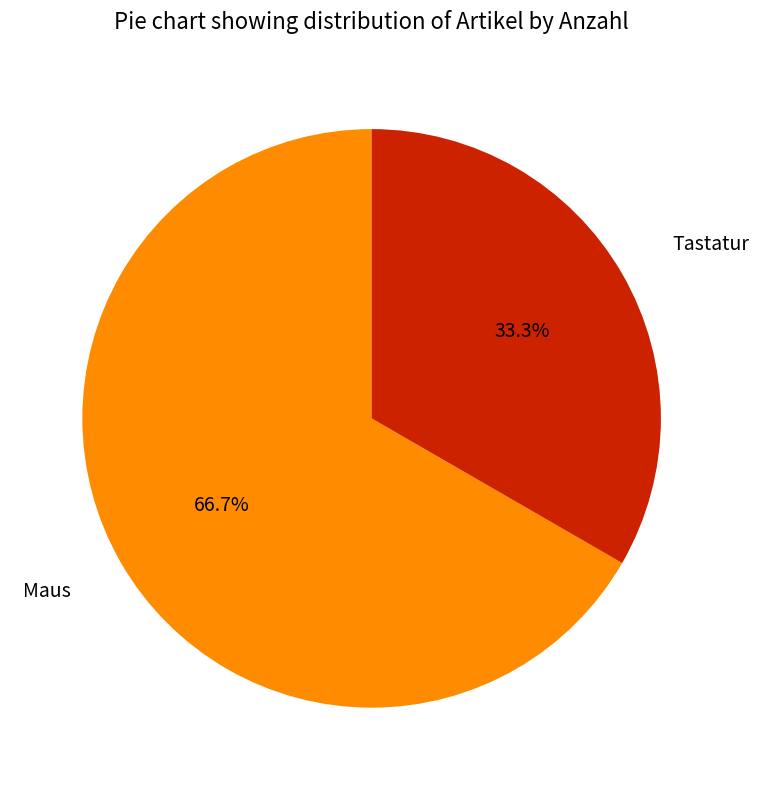

To the nearest percent, what is the difference between the largest and smallest slice percentages?

33%